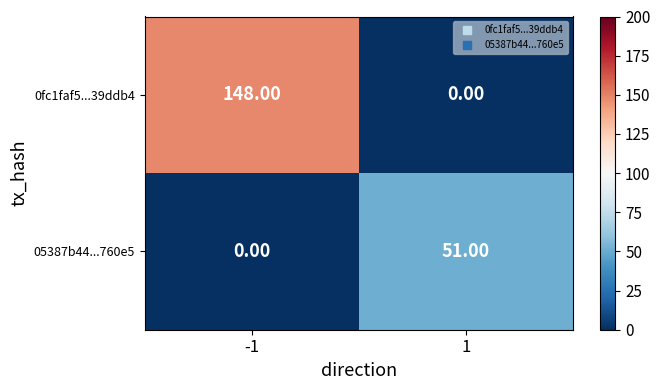

What is the difference between the highest and lowest values at 1?

51